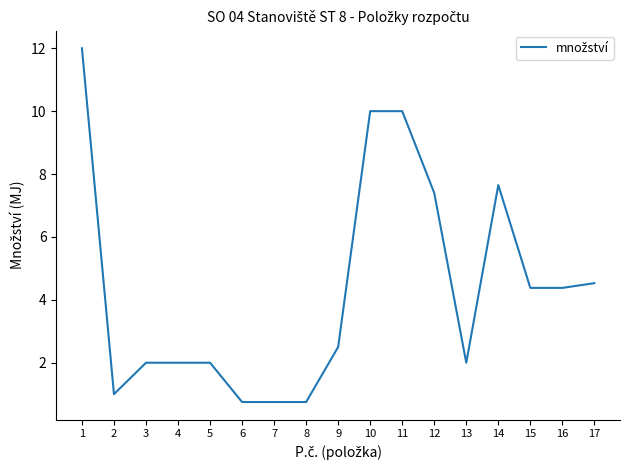

Reading left to right, transcribe all the data shown in this chart.

12.0	1.0	2.0	2.0	2.0	0.8	0.8	0.8	2.5	10.0	10.0	7.4	2.0	7.7	4.4	4.4	4.5